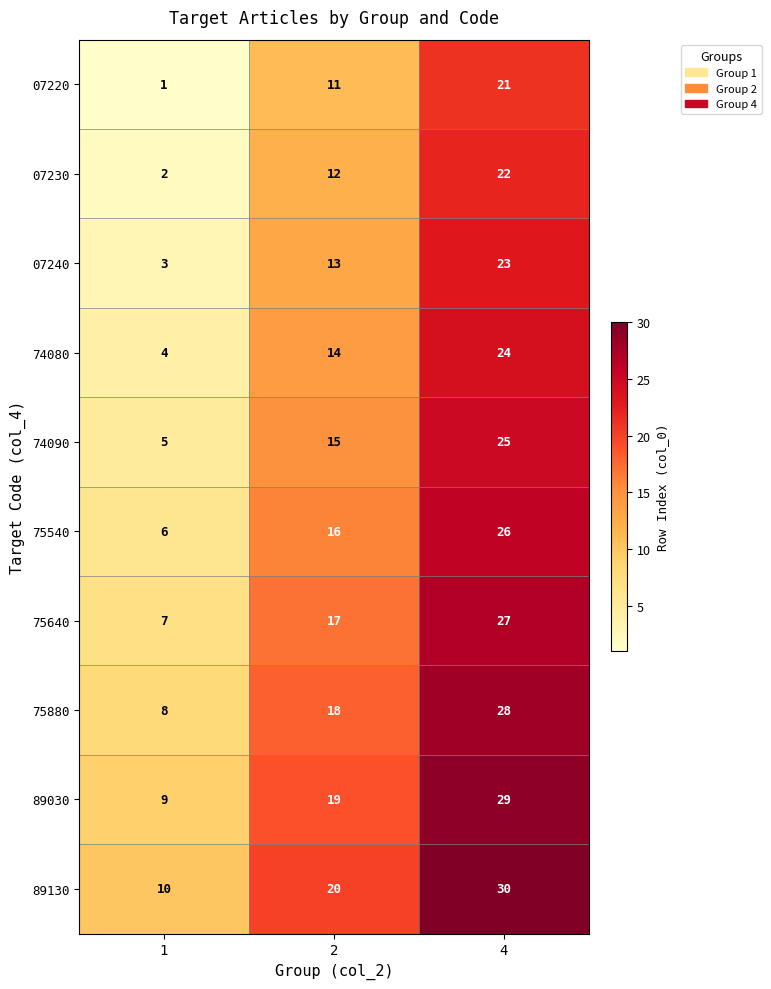

Reading right to left, transcribe all the data shown in this chart.

07220: 4=21	2=11	1=1
07230: 4=22	2=12	1=2
07240: 4=23	2=13	1=3
74080: 4=24	2=14	1=4
74090: 4=25	2=15	1=5
75540: 4=26	2=16	1=6
75640: 4=27	2=17	1=7
75880: 4=28	2=18	1=8
89030: 4=29	2=19	1=9
89130: 4=30	2=20	1=10